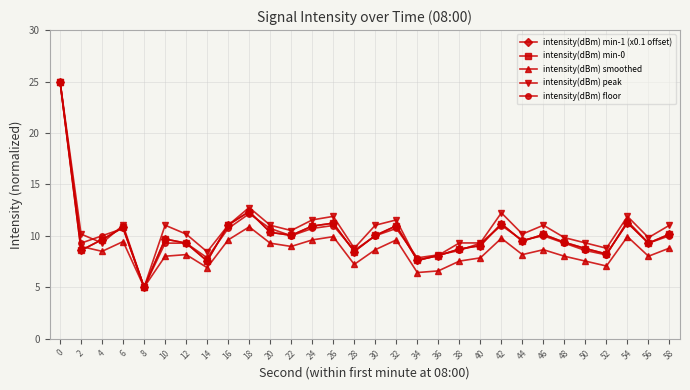

What is the value of the intensity(dBm) min-0 point at the 21st from the left?

9.0